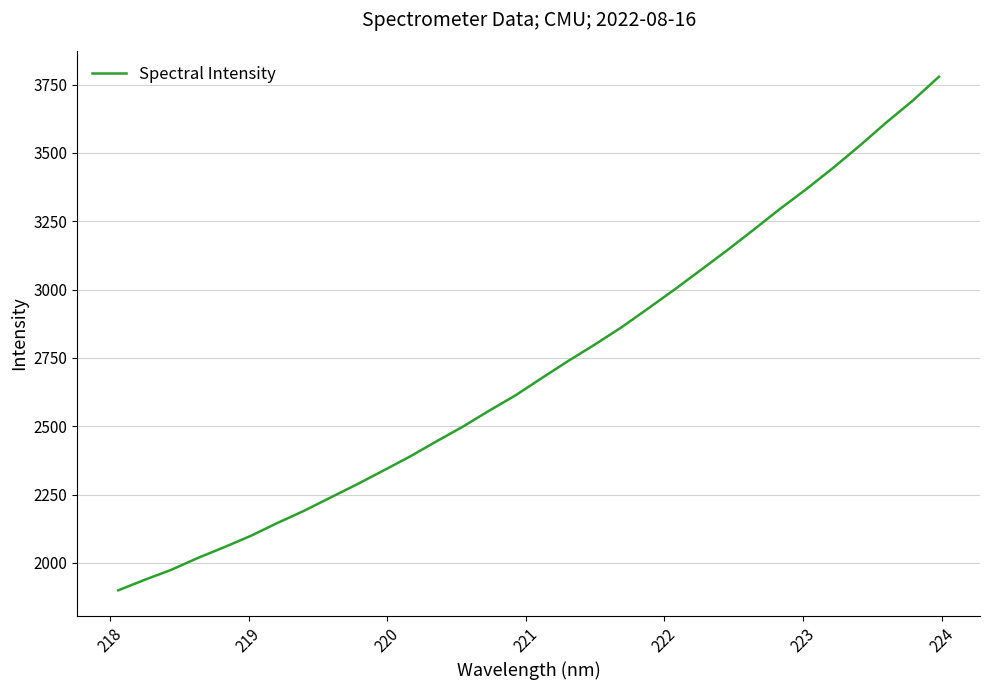

What is the difference between the second highest and minimum values?

1790.5